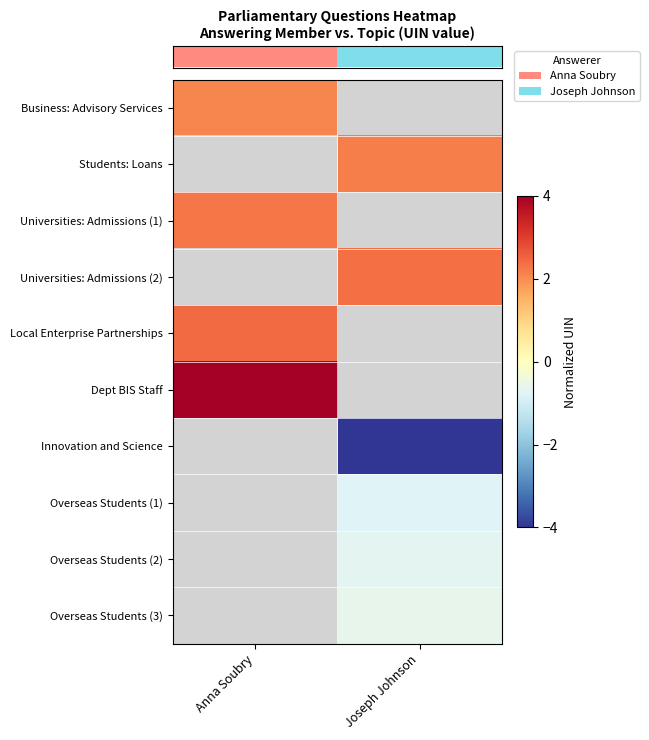

At which label does row_2 reach its peak?

Anna Soubry